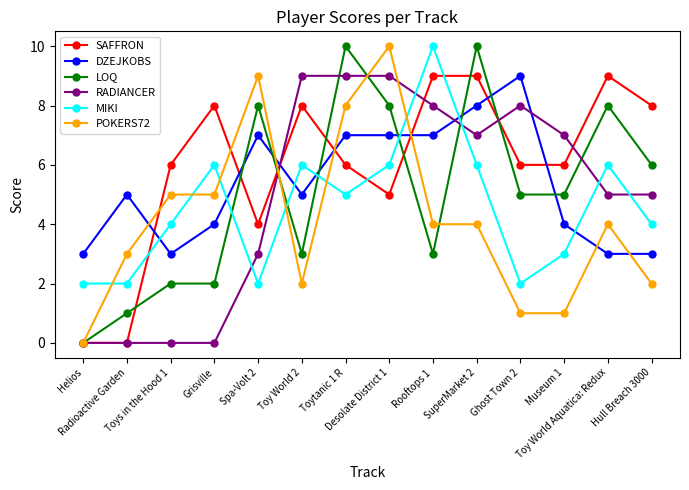

How many lines are shown in the chart?

6